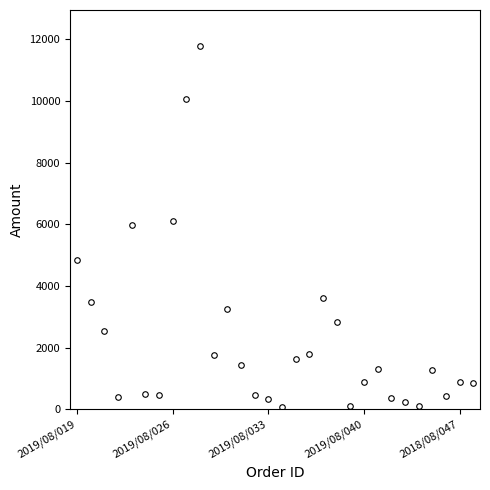

What is the value of the 10th point from the left?

11775.9